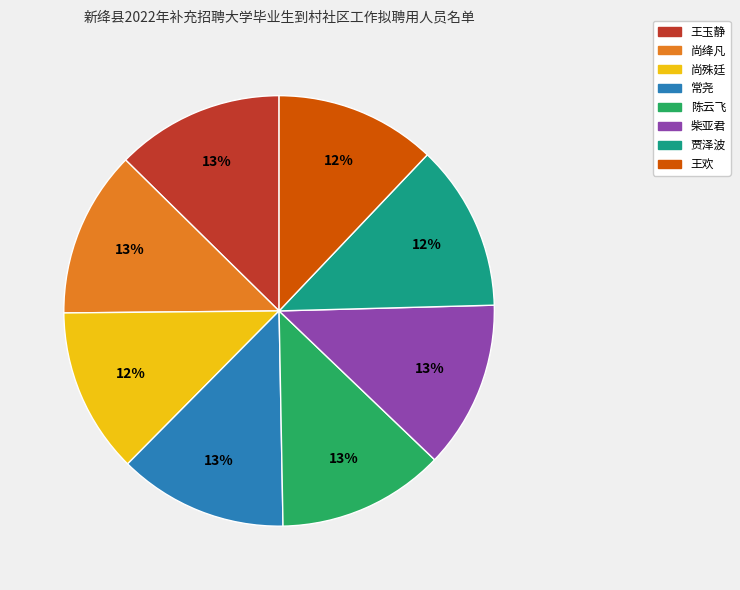

Which has a higher value, 常尧 or 王欢?

常尧